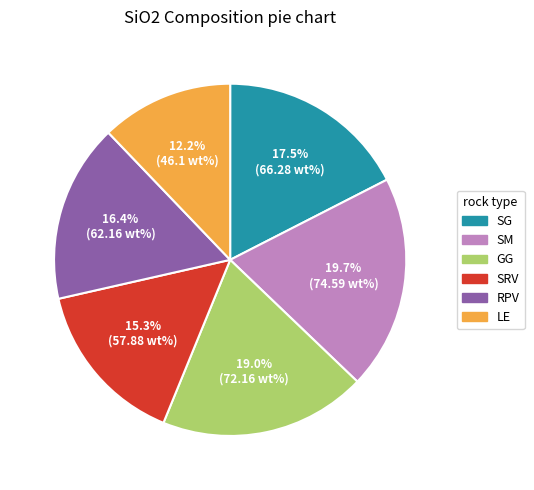

How much of the chart is everything except RPV?

83.6%